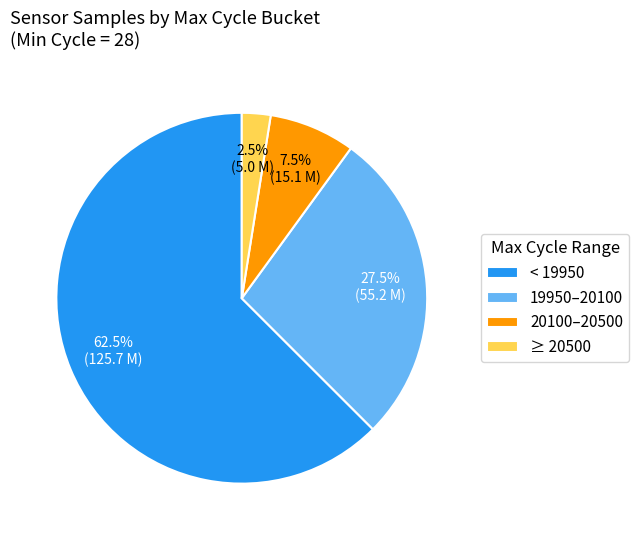

How many slices are in this pie chart?

4